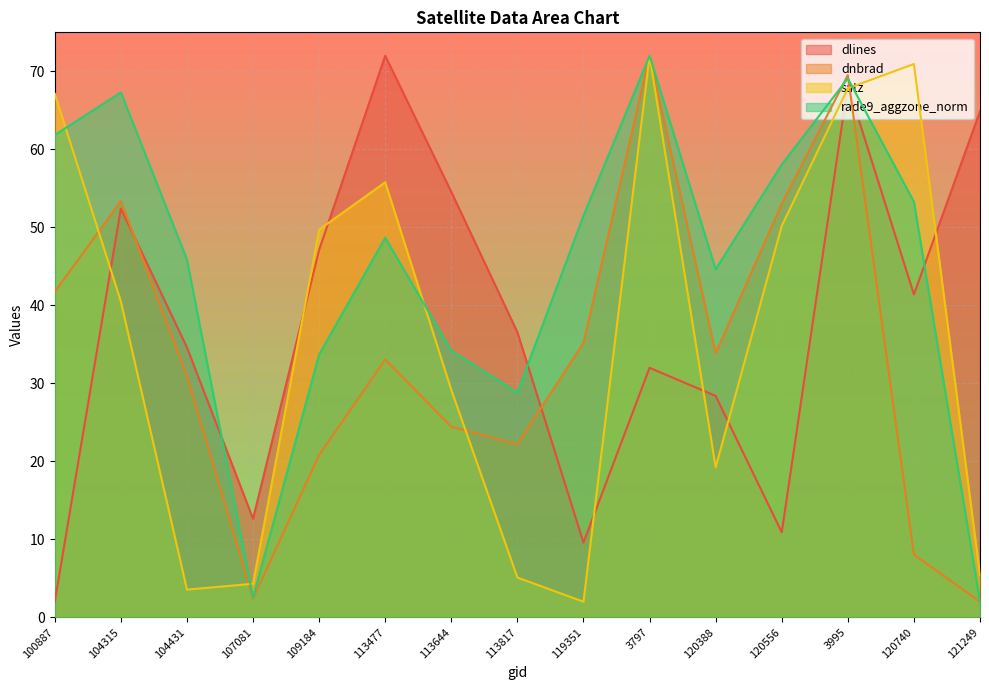

What is the spread (max minus min) of values at 120388?

25.4